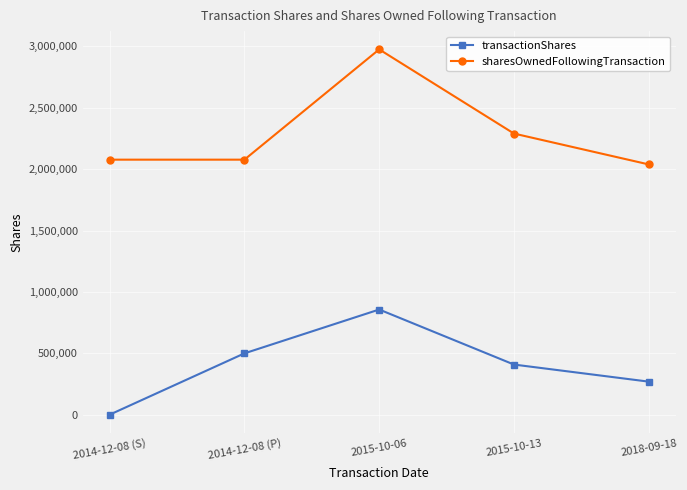

What is the value of the transactionShares point at the 5th from the left?

270000